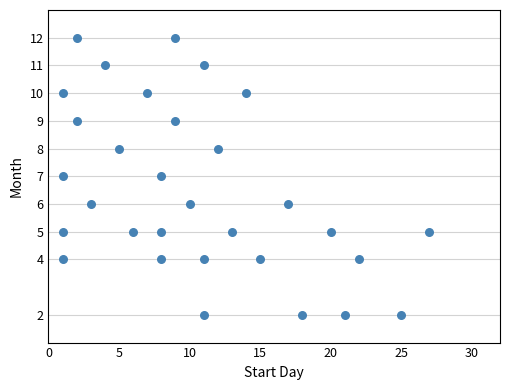

What is the range of Y values (max minus min)?

10